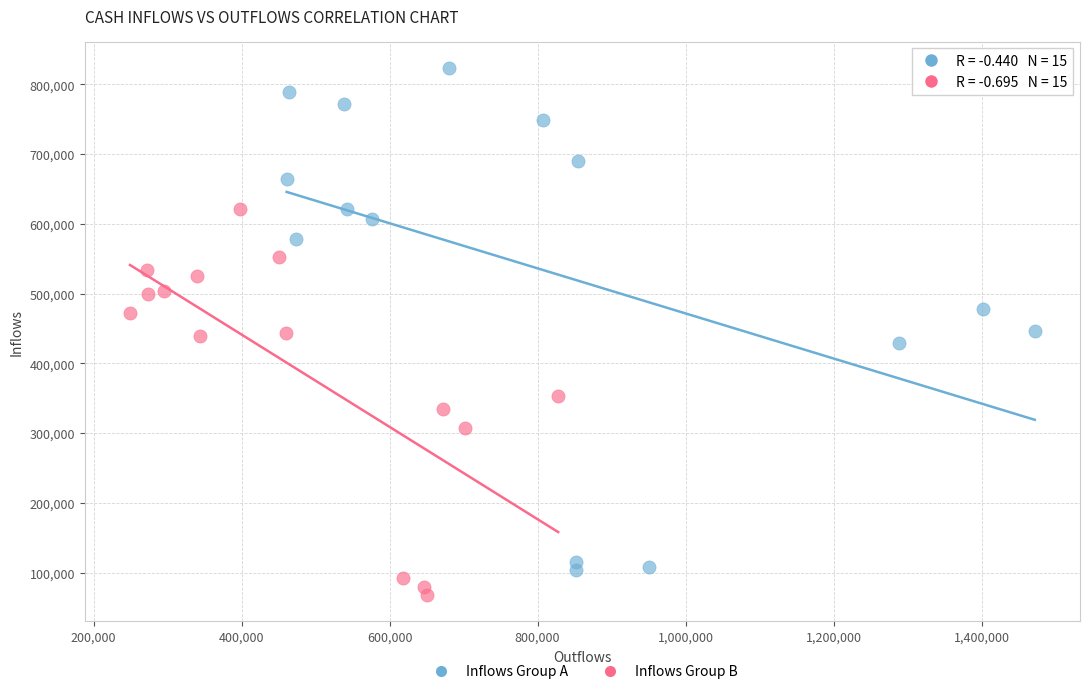

Which series contains the lowest Y value?

Inflows Group B